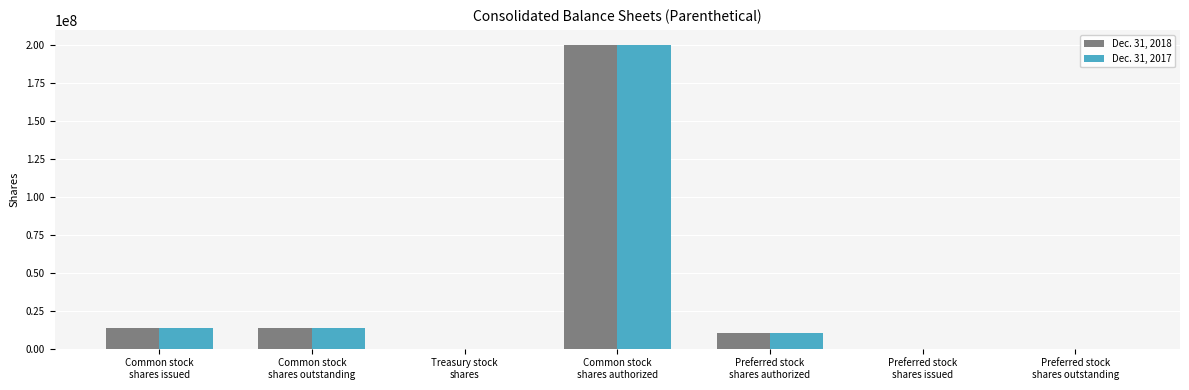

What is the total value across all series at Preferred stock
shares authorized?

20000000